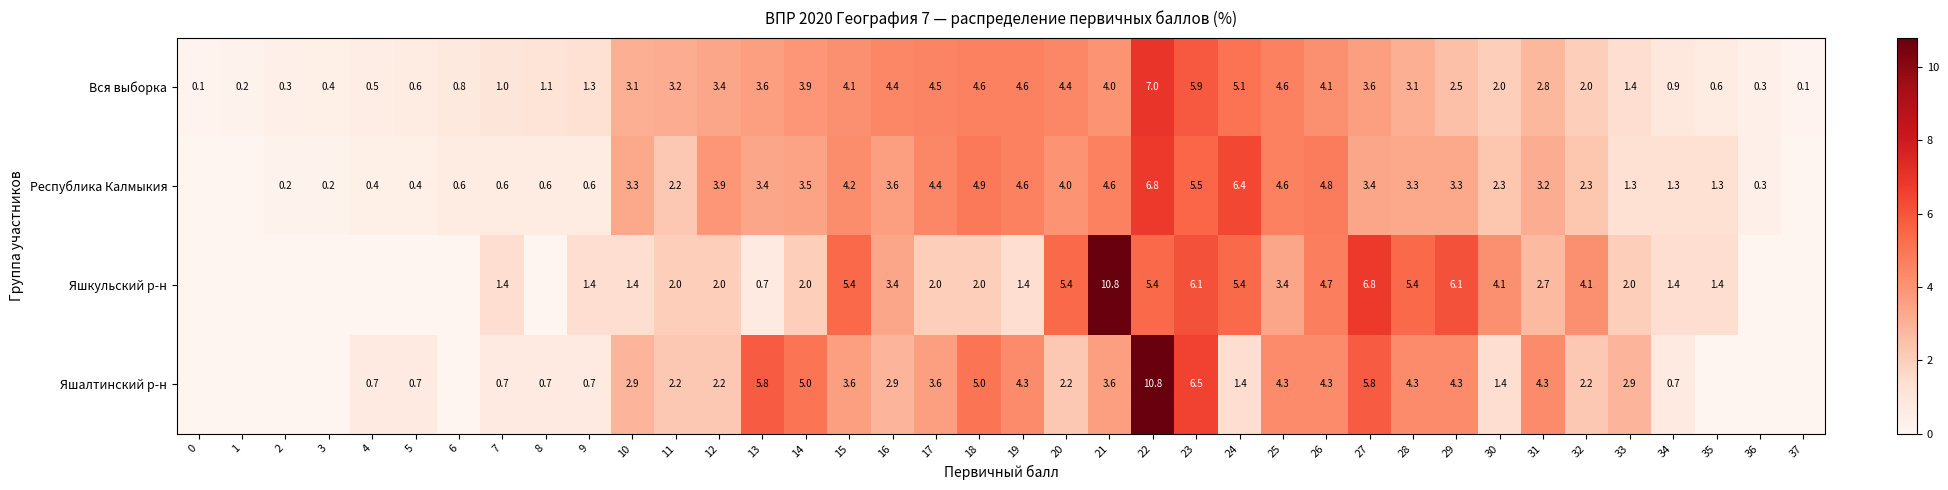

What is the difference between the highest and lowest values at 10?

1.9